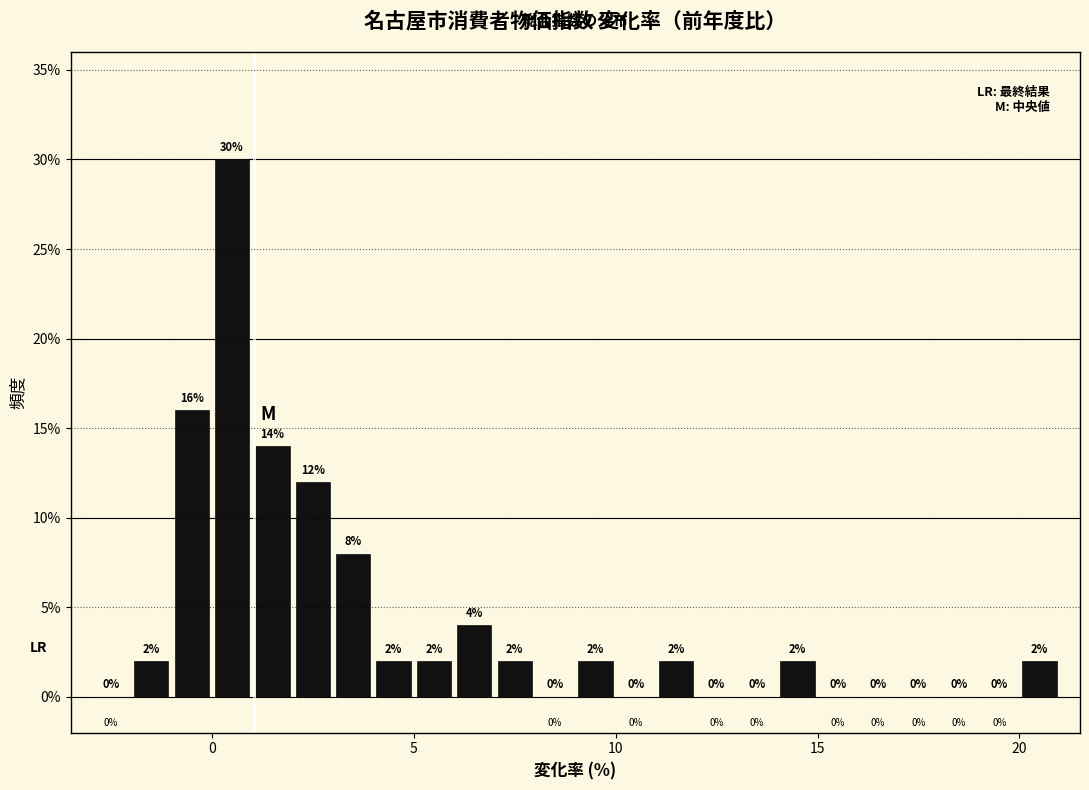

Read against the x-axis, roughly where is the centre of the tallest bar?

0.5